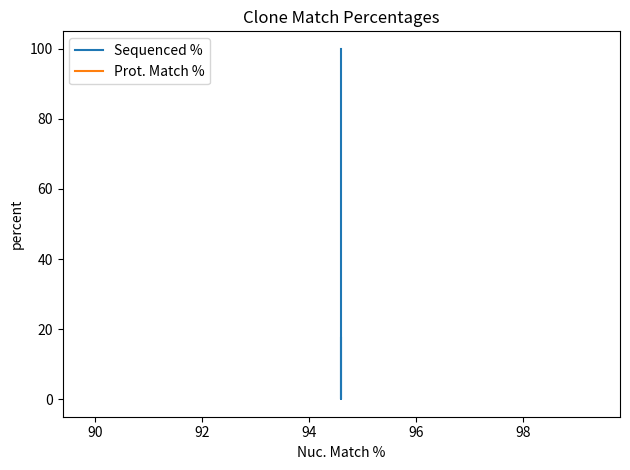

Is this an area chart (filled region under the line)?

No